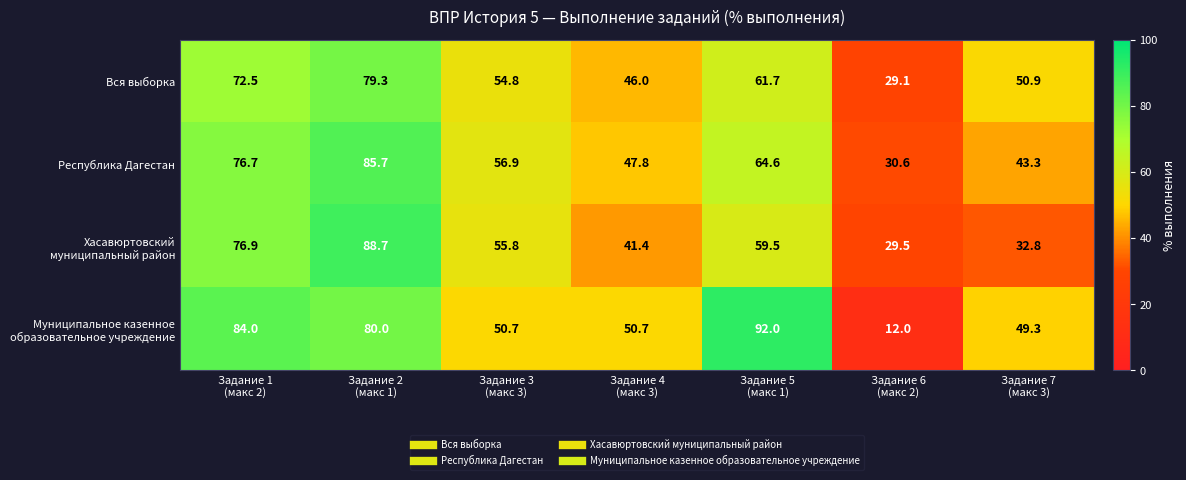

What is the maximum value for Вся выборка?

79.3